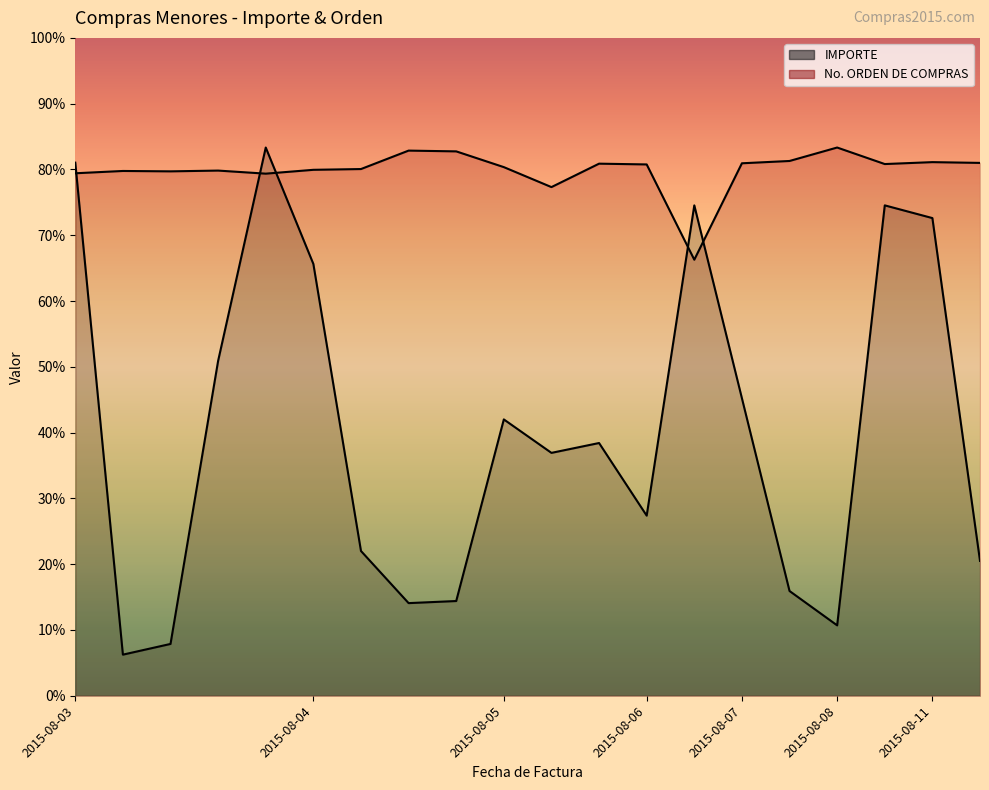

How many series are shown in this chart?

2